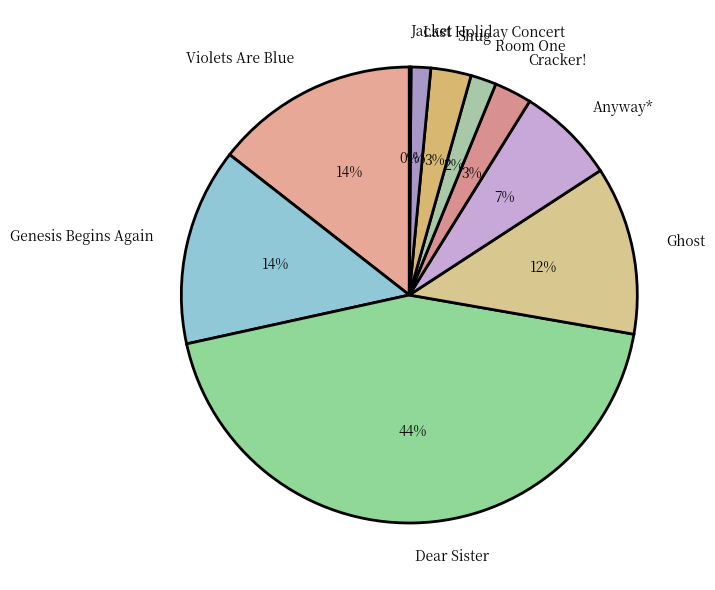

Combined, do Cracker! and Ghost account for over 50%?

No